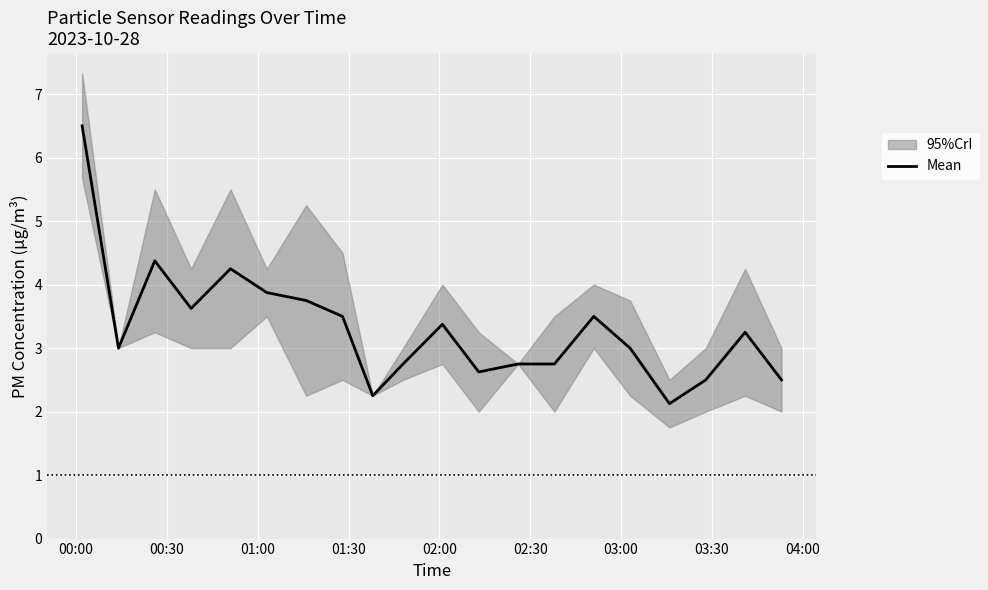

What is the lowest value of the Mean series?

2.1